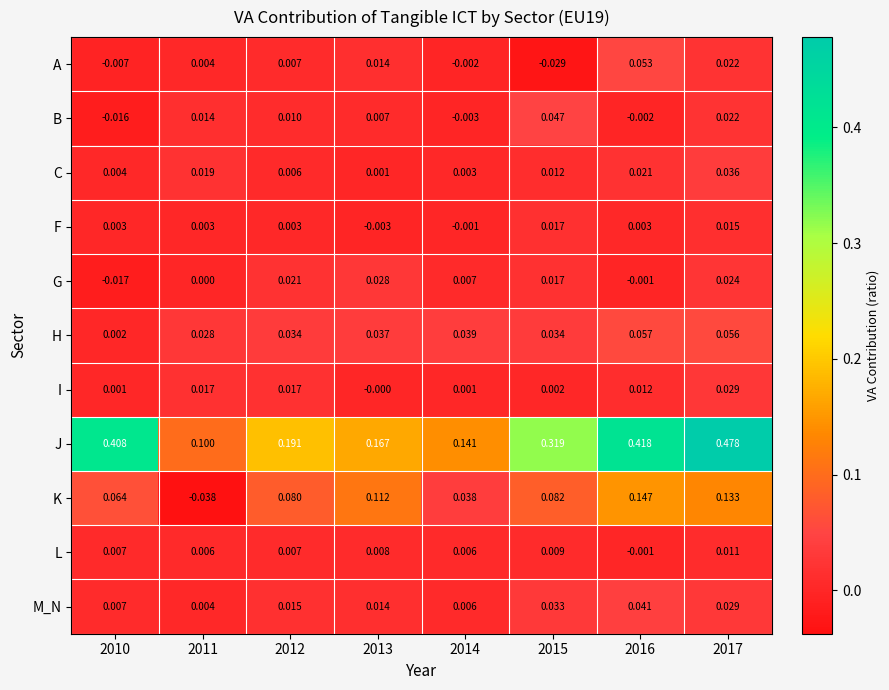

Is the value of C at 2013 greater than the value of L at 2012?

No